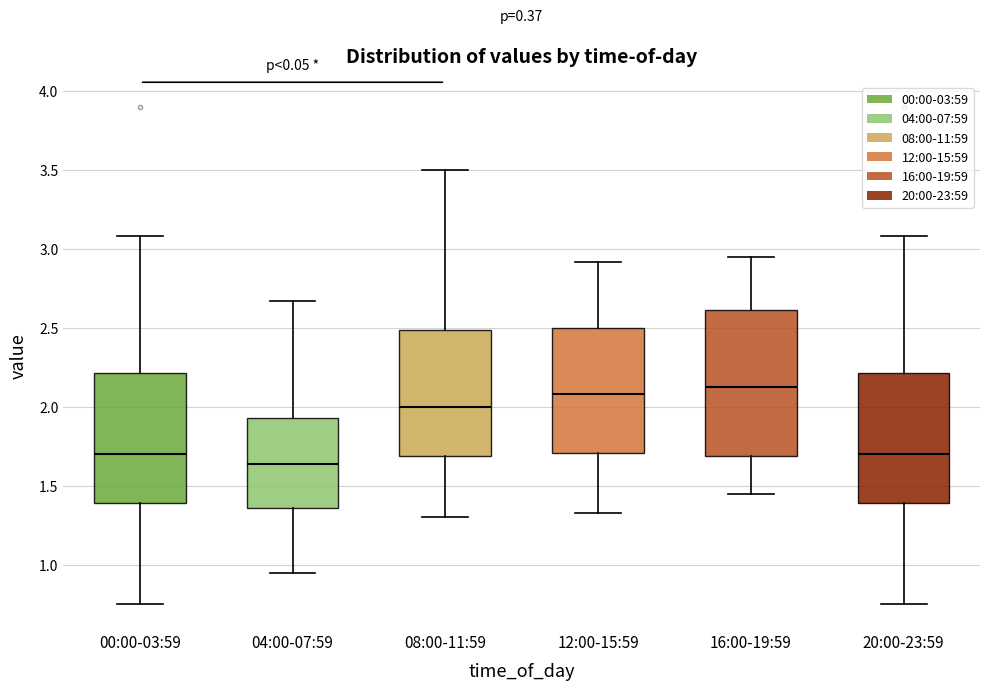

Reading left to right, read every box against the y-axis: the position of its median line, the range the box covers, and the ends of its whiskers. The values are not printed on the chart, so give them approximately, as read against the axis.

00:00-03:59: median 1.70, box 1.40 to 2.20, whiskers 0.75 to 3.10
04:00-07:59: median 1.65, box 1.35 to 1.95, whiskers 0.95 to 2.65
08:00-11:59: median 2.00, box 1.70 to 2.50, whiskers 1.30 to 3.50
12:00-15:59: median 2.10, box 1.70 to 2.50, whiskers 1.35 to 2.90
16:00-19:59: median 2.15, box 1.70 to 2.60, whiskers 1.45 to 2.95
20:00-23:59: median 1.70, box 1.40 to 2.20, whiskers 0.75 to 3.10